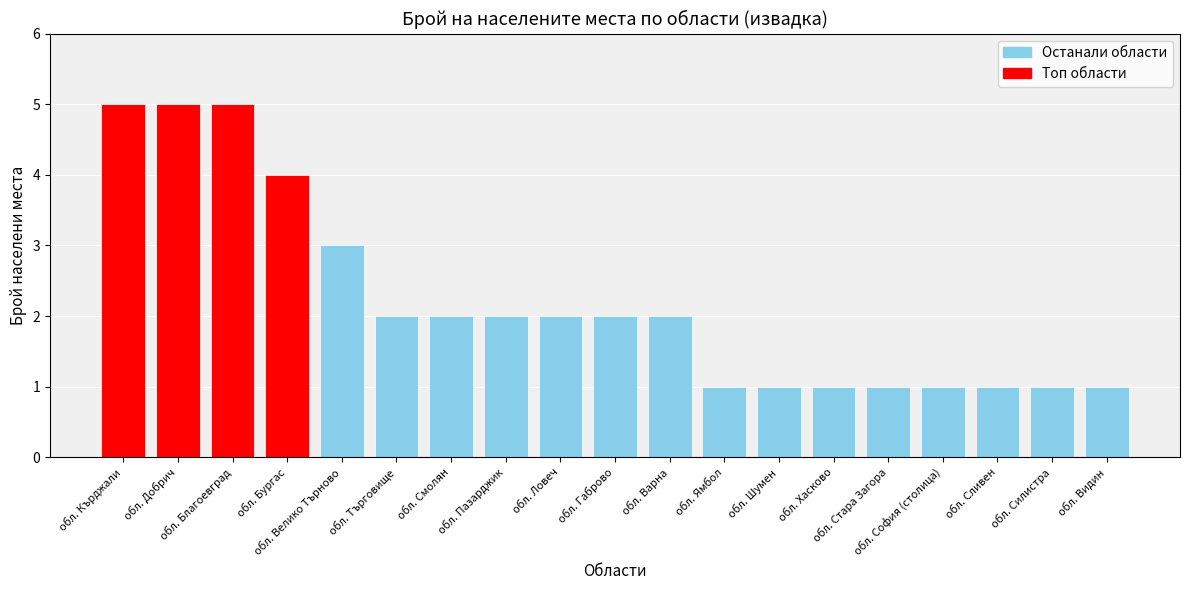

What is the greatest value displayed?

5